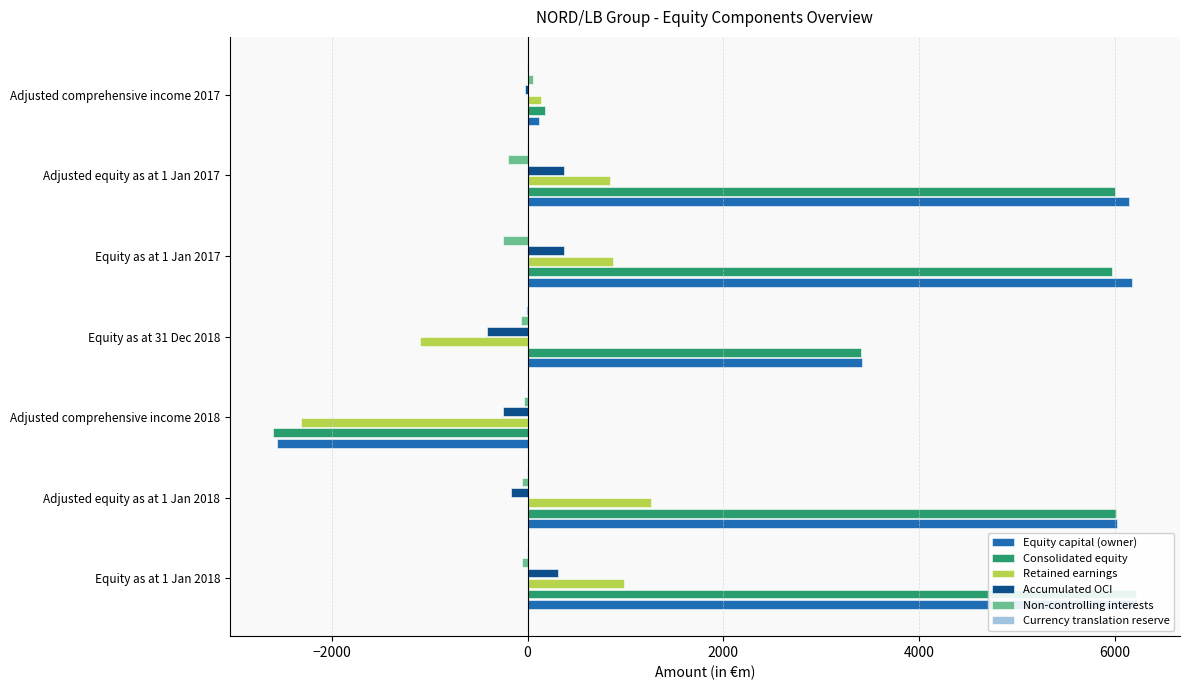

Does the chart contain any negative values?

Yes